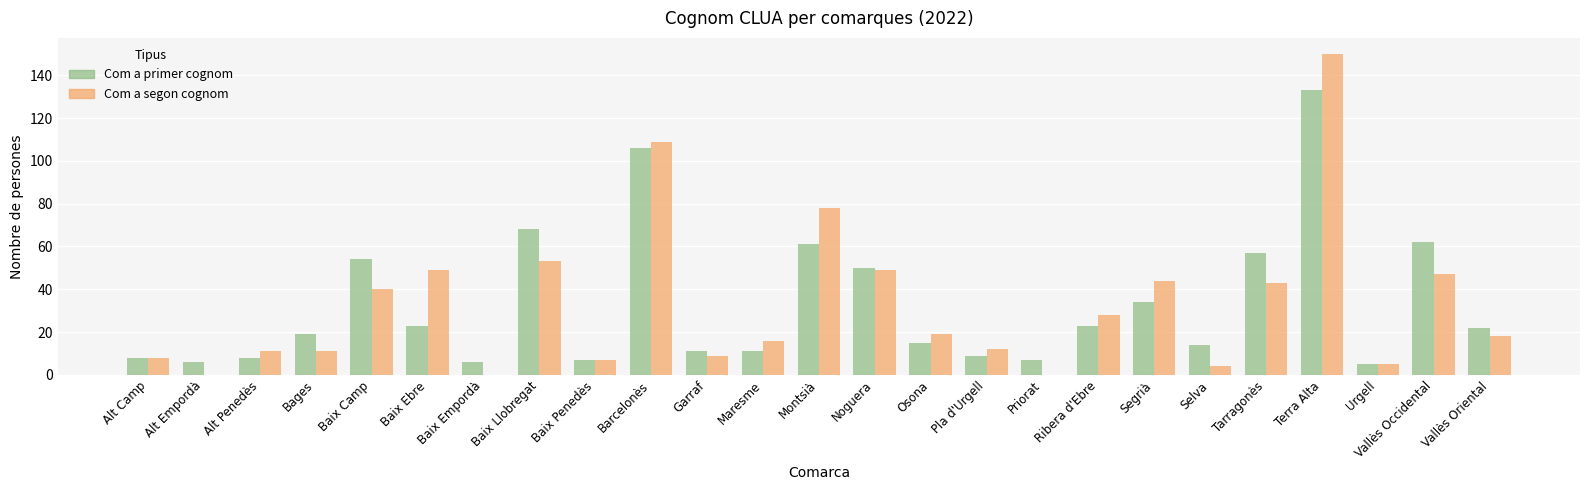

At which category does the chart reach its peak across all series?

Terra Alta